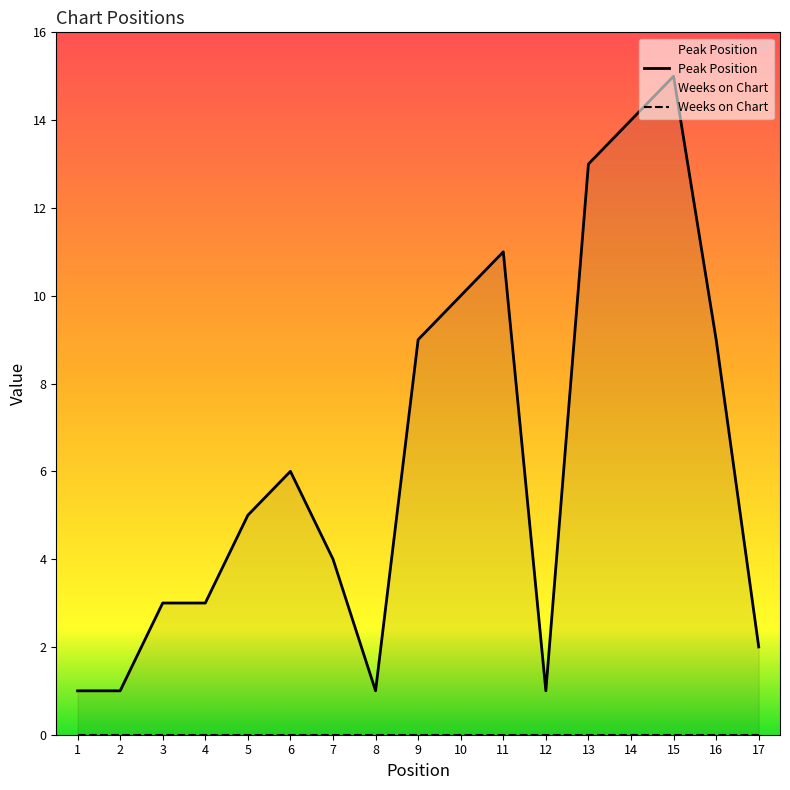

Rank the series by their average value, from lowest to highest.

Weeks on Chart, Peak Position